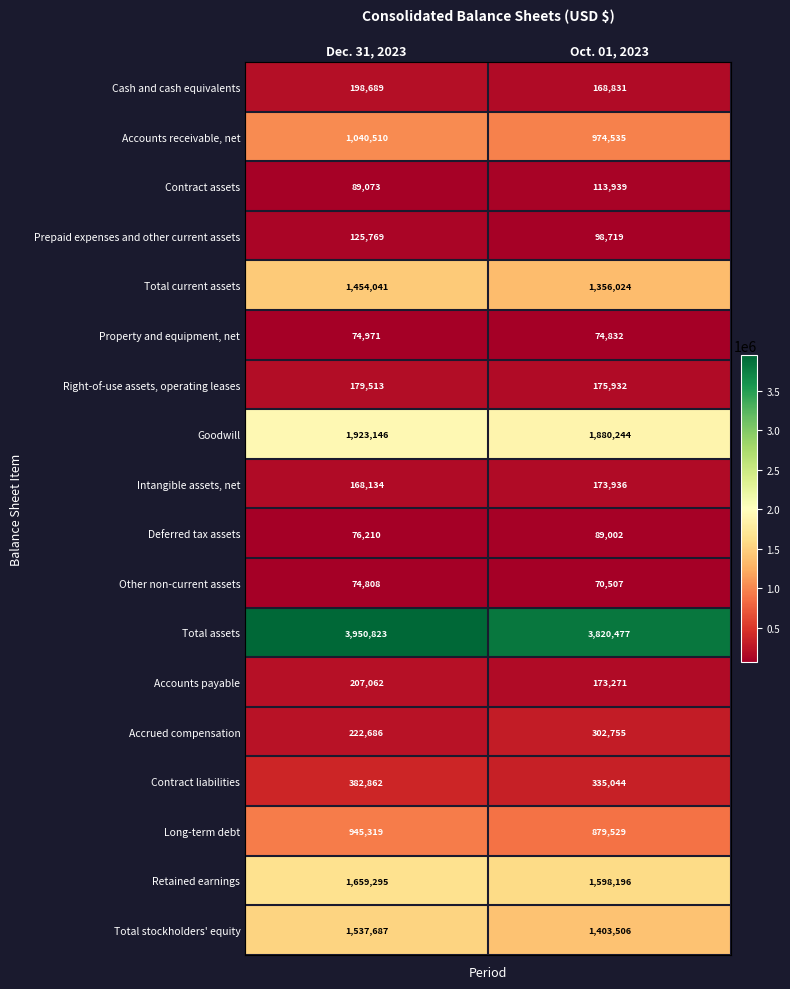

Which series changed the most between Dec. 31, 2023 and Oct. 01, 2023?

Total stockholders' equity